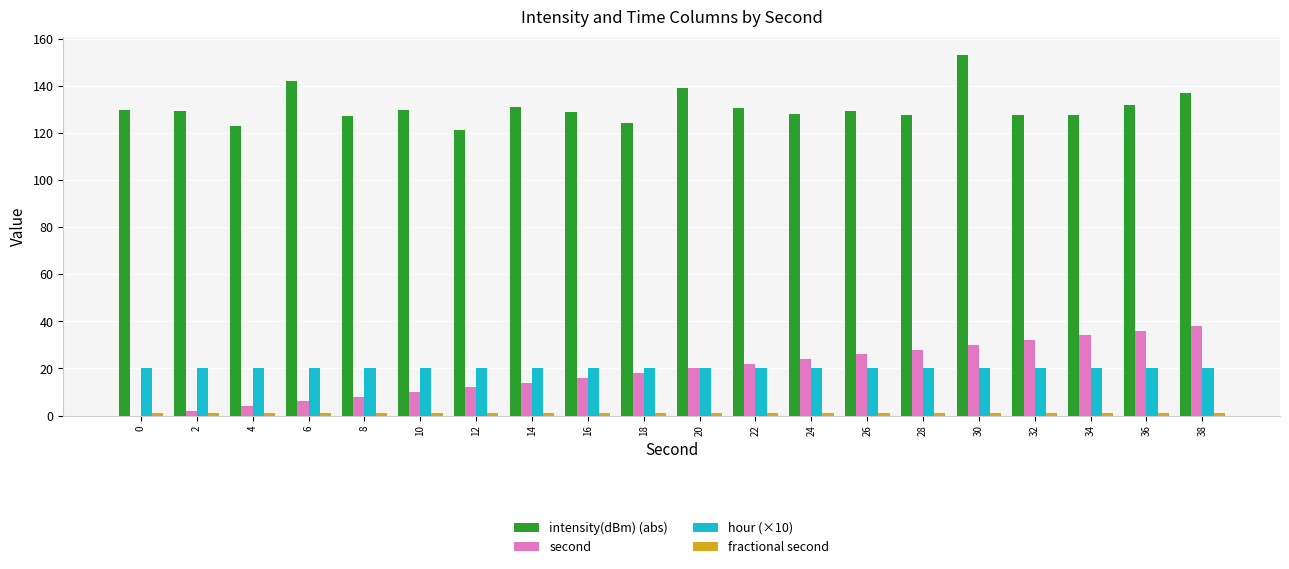

Which series has the largest total across all categories?

intensity(dBm) (abs)